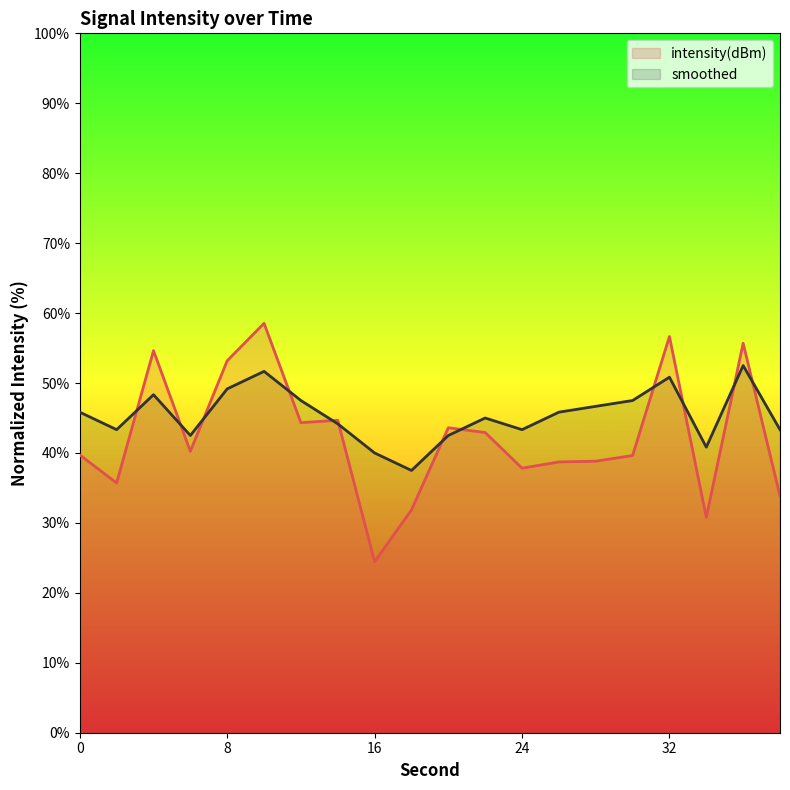

At which category is the sum across all series the highest?

10